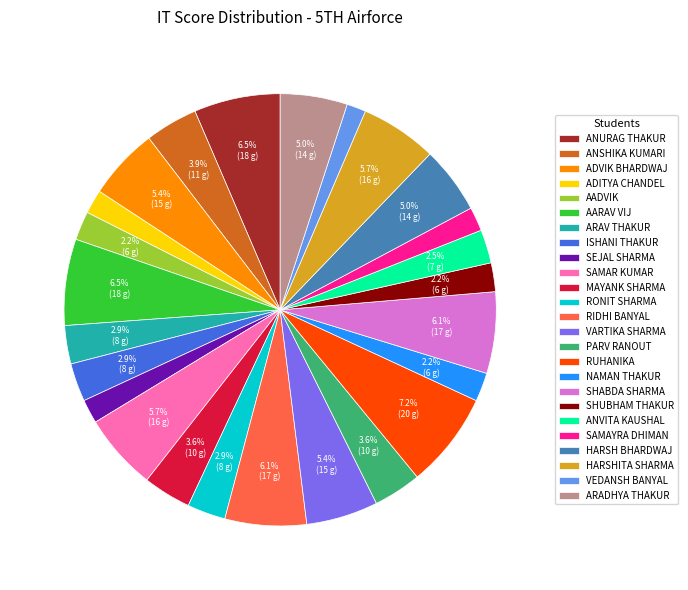

How many segments does this pie chart have?

25